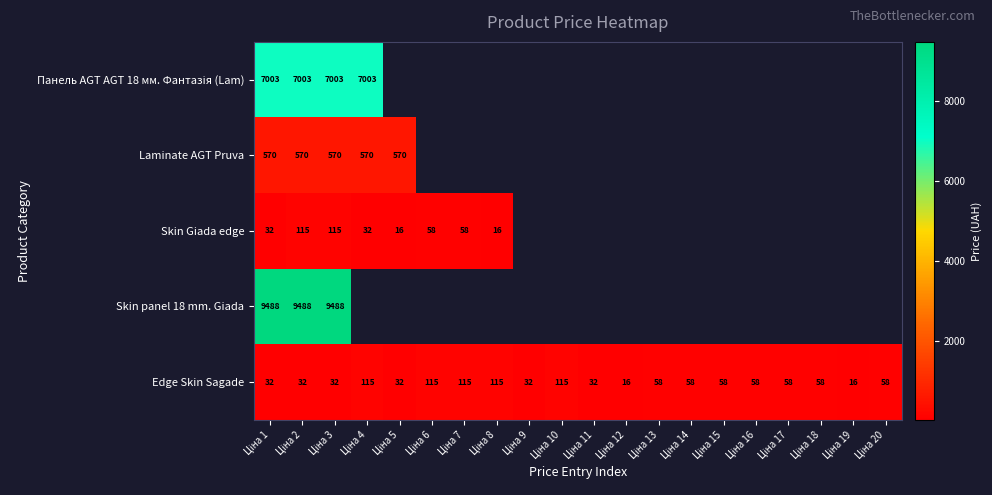

What is the minimum value for Laminate AGT Pruva?

570.2